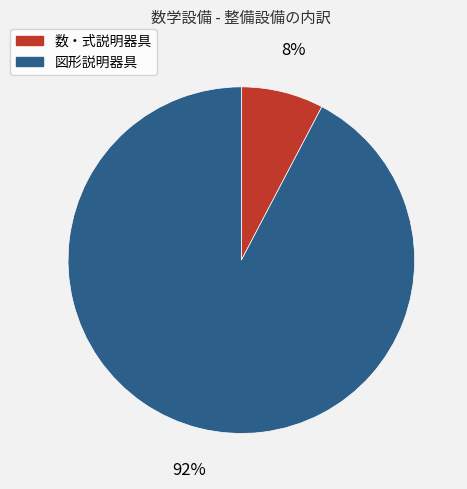

Do 図形説明器具 and 数・式説明器具 together represent more than half of the pie?

Yes